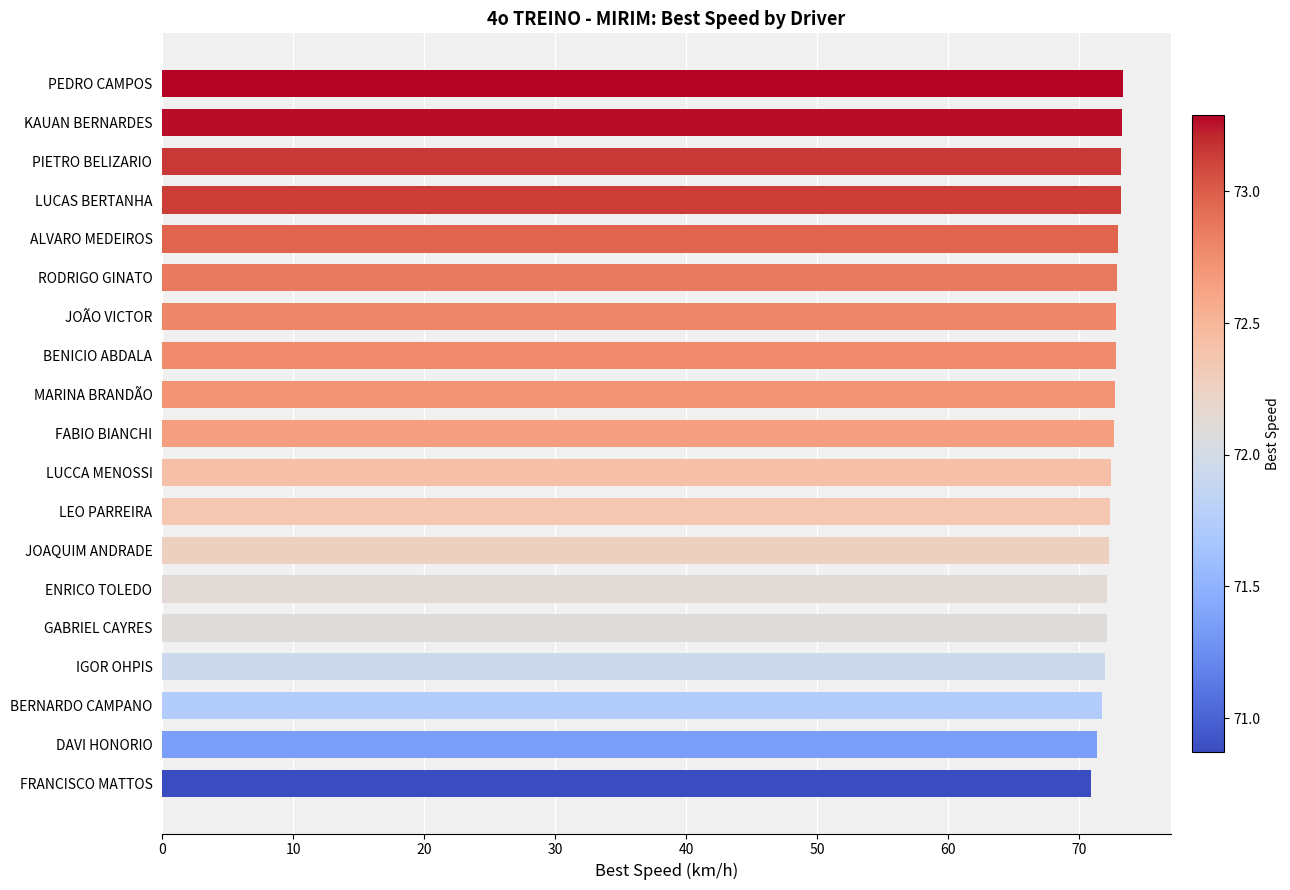

How many data points does each series have?

19